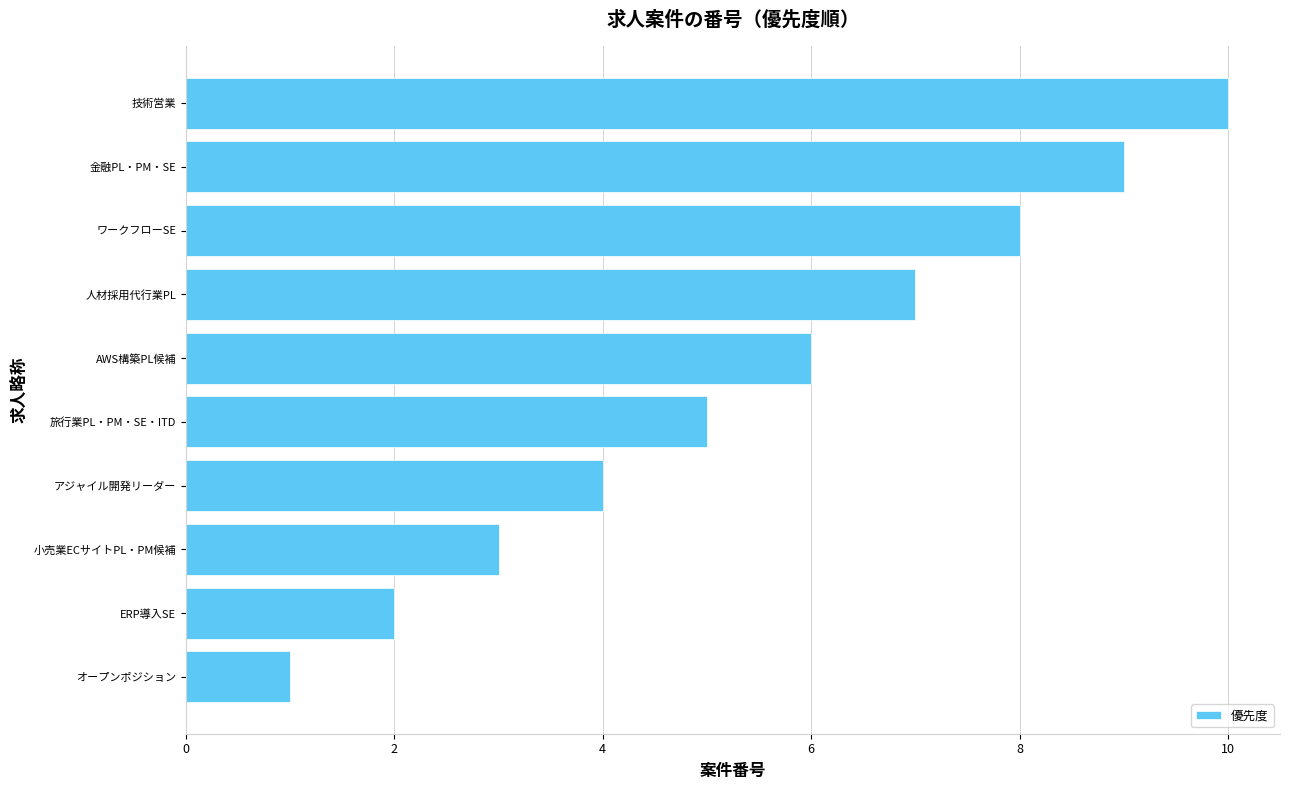

What is the ratio of the value at アジャイル開発リーダー to the value at ERP導入SE?

2.0